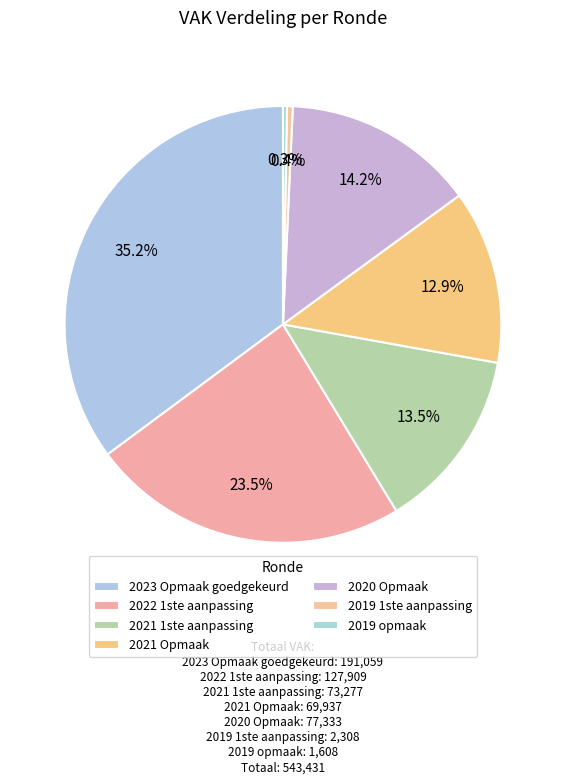

How many segments does this pie chart have?

7